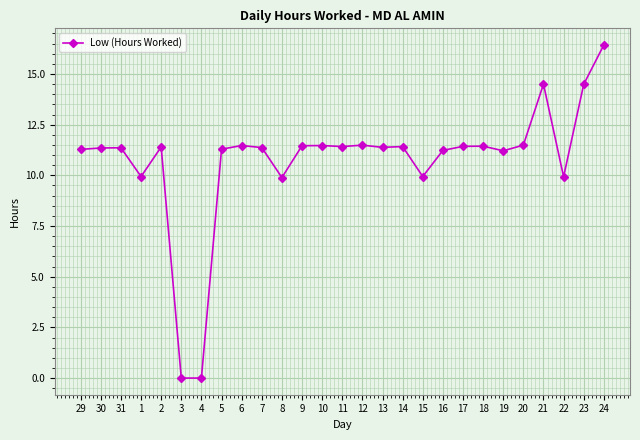

Between 29 and 8, which is larger?

29